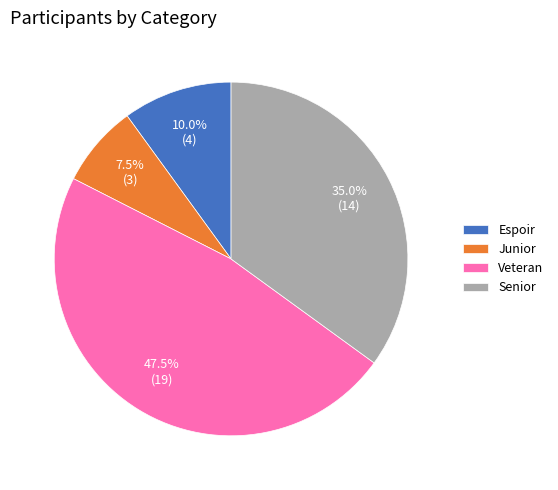

Is Junior the majority of the pie?

No